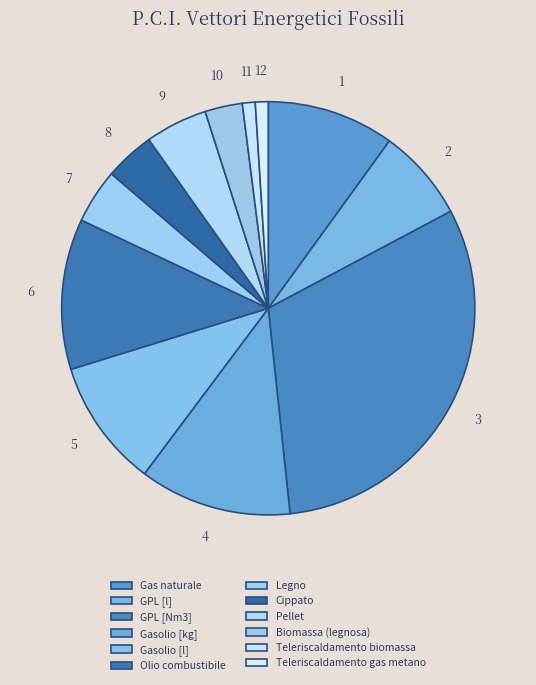

Between Biomassa (legnosa) and Legno, which is larger?

Legno